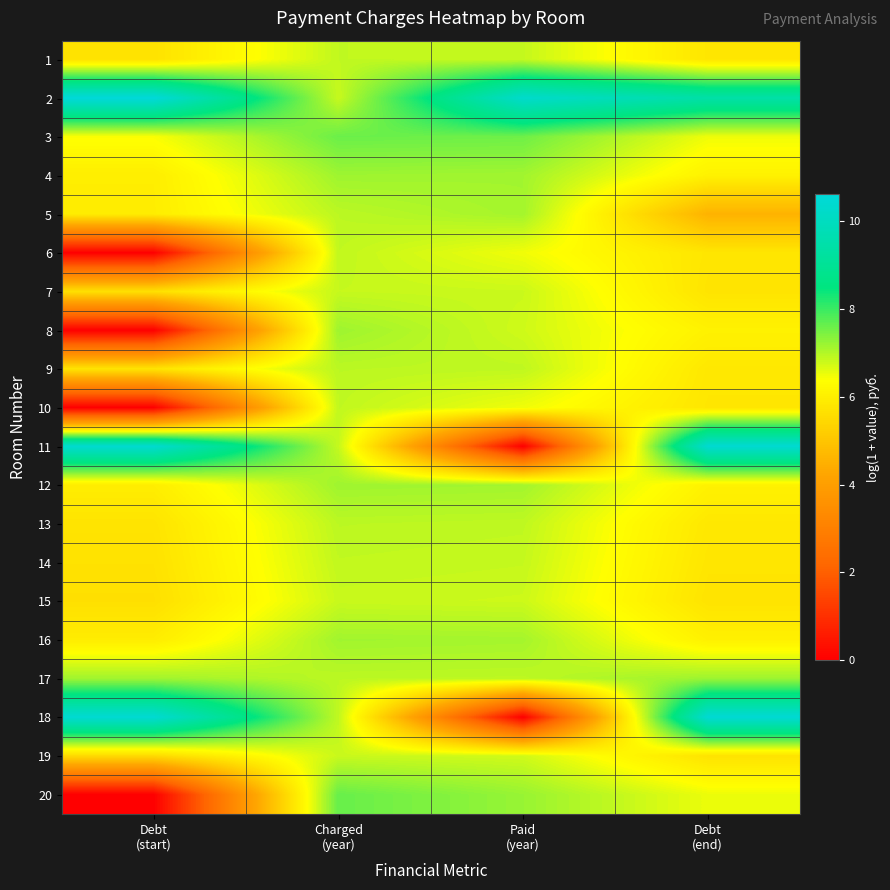

Which has a higher value, Debt
(end) or Paid
(year)?

Paid
(year)